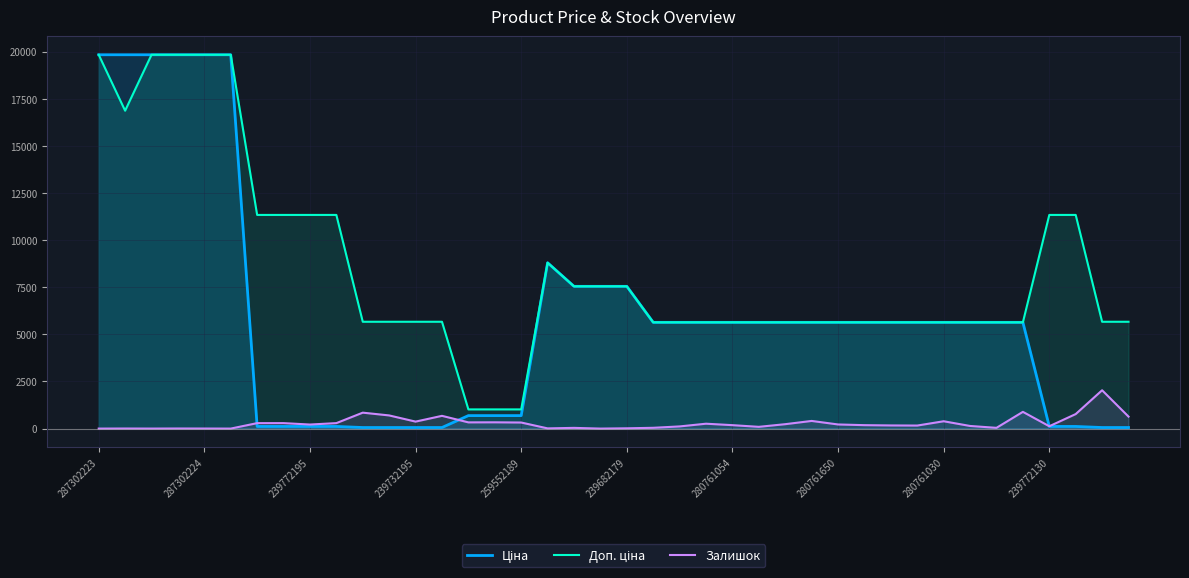

What is the average value of the Залишок series?

295.4